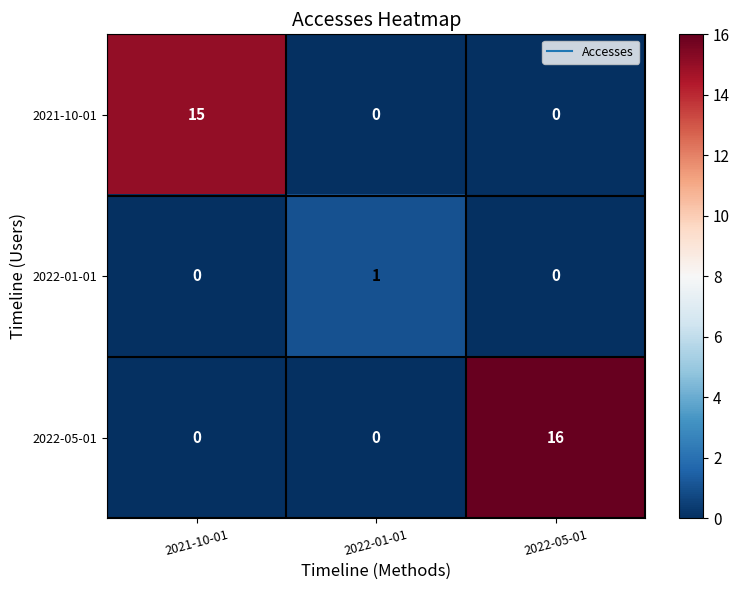

How many 2022-05-01 values are between 0 and 16?

3